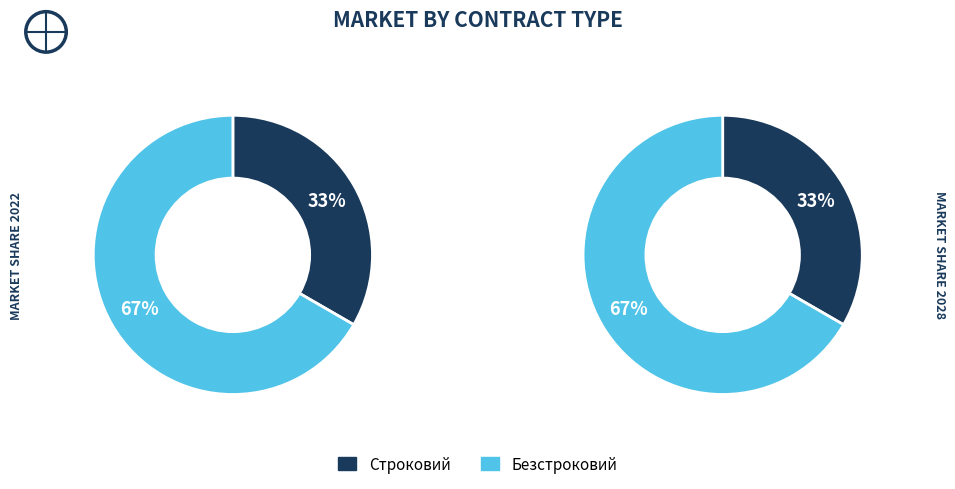

True or false: Безстроковий accounts for 67% of the total.

True